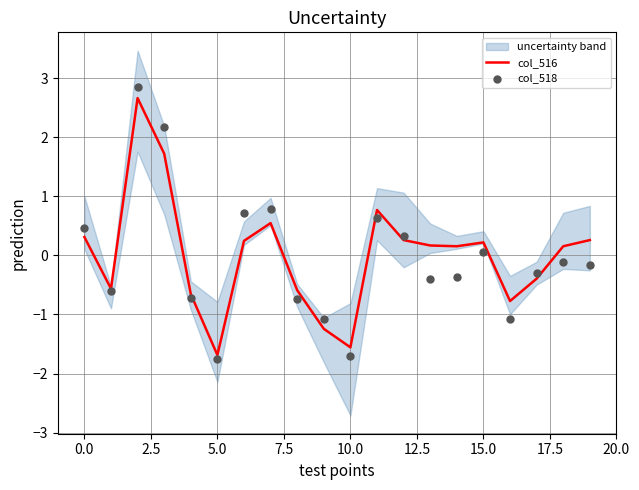

At how many categories does at least one series exceed 0?

12